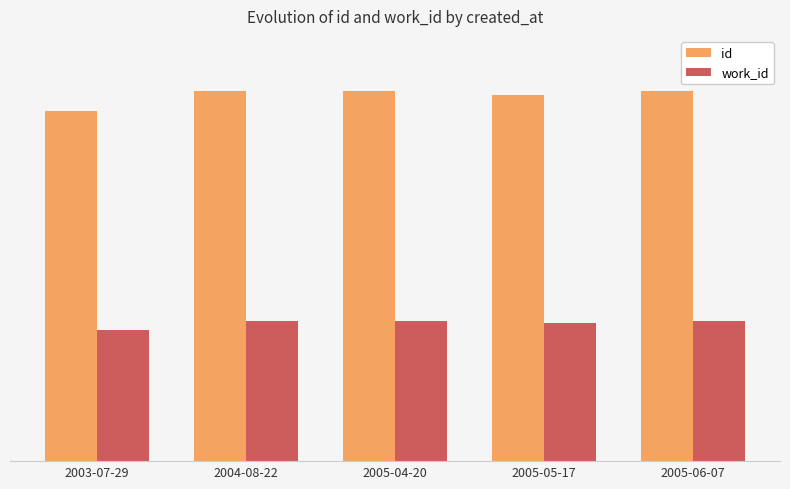

Which label corresponds to the smallest value in the chart?

2003-07-29